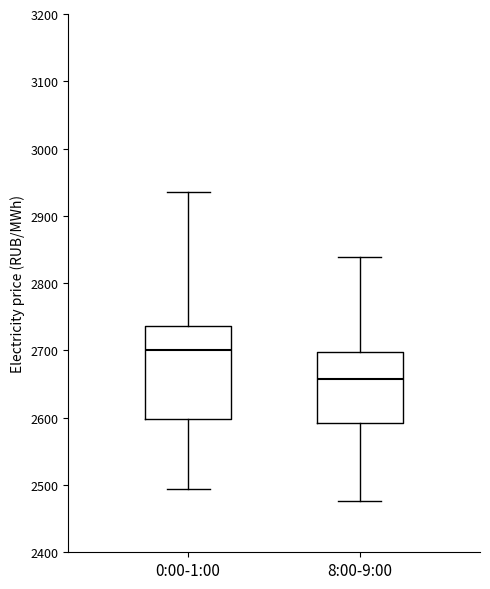

Reading left to right, read every box against the y-axis: the position of its median line, the range the box covers, and the ends of its whiskers. The values are not printed on the chart, so give them approximately, as read against the axis.

0:00-1:00: median 2700, box 2600 to 2740, whiskers 2490 to 2930
8:00-9:00: median 2660, box 2590 to 2700, whiskers 2480 to 2840